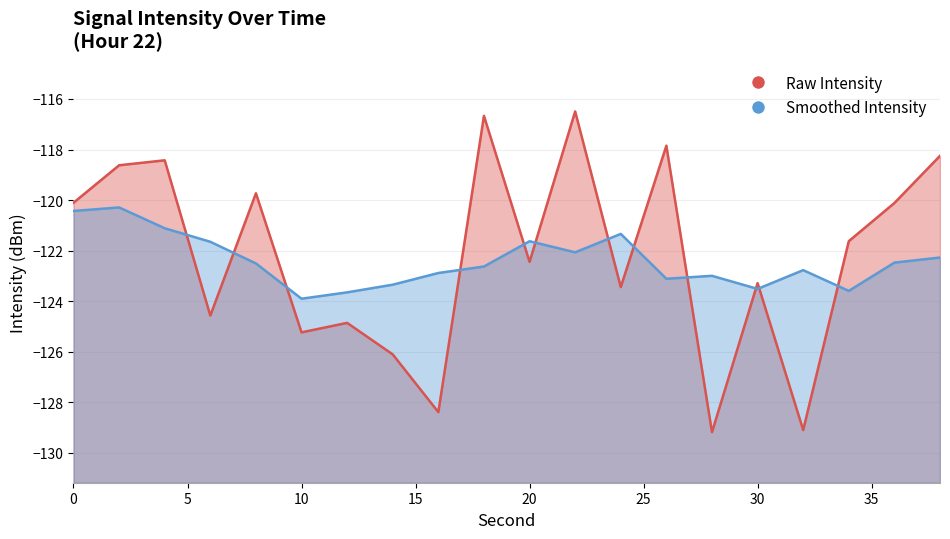

What is the value of the 1st point from the left?

-120.1